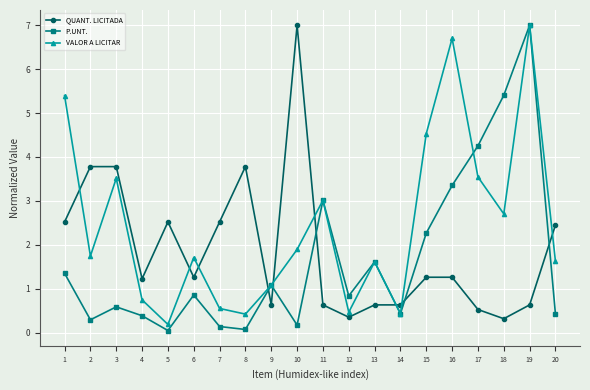

Which series changed the most between 17 and 19?

VALOR A LICITAR